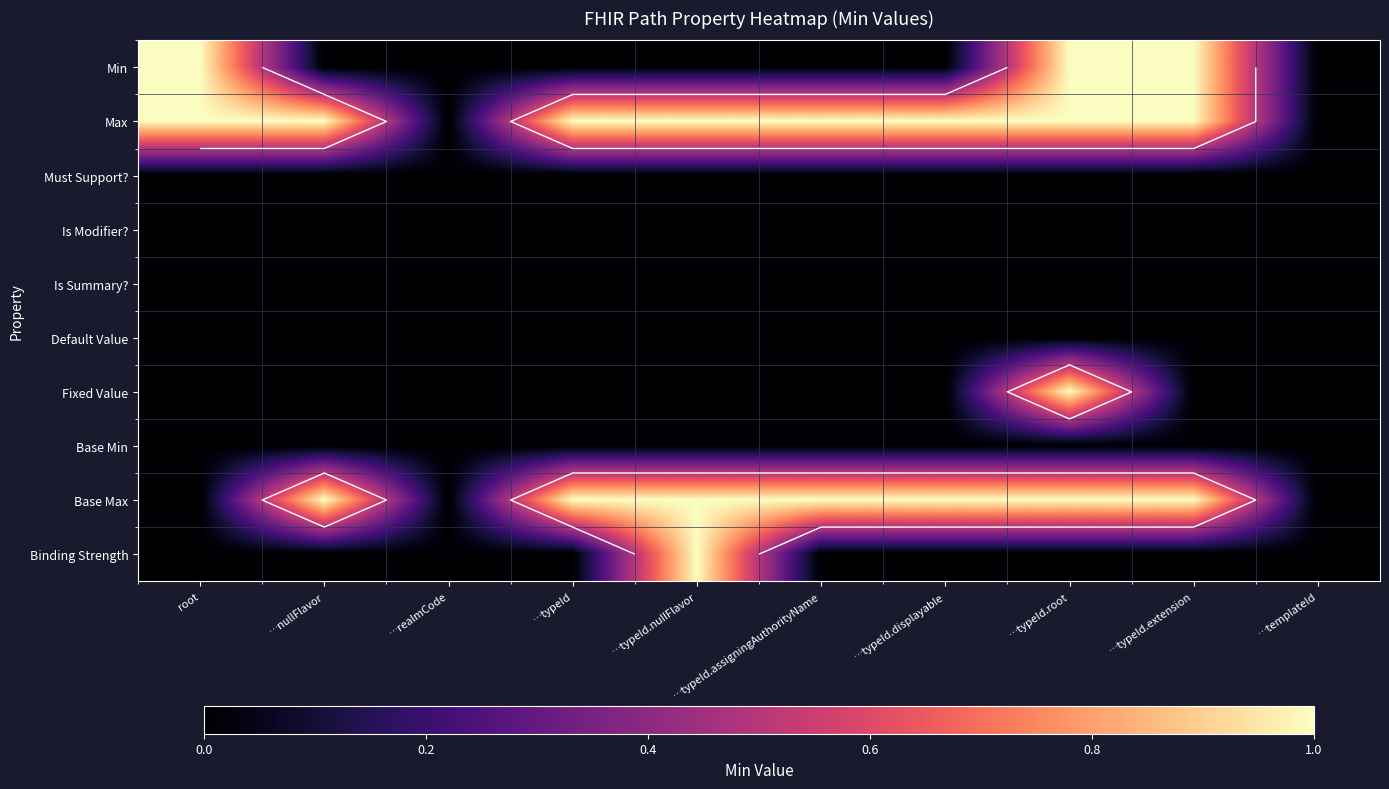

What is the total value across all series at …typeId.extension?

3